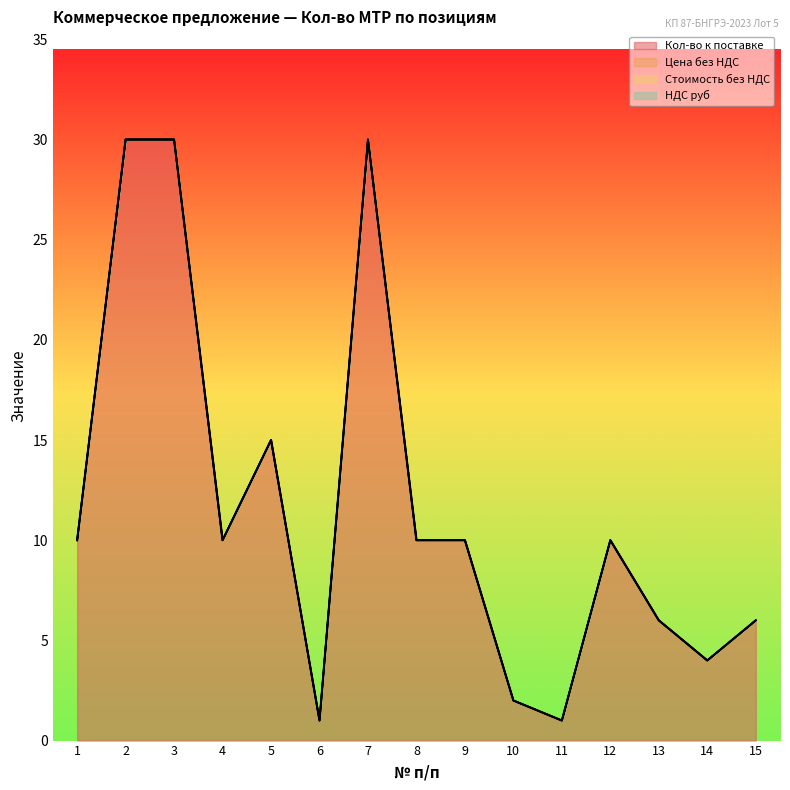

List the labels in order of Кол-во к поставке value, largest first.

2, 3, 7, 5, 1, 4, 8, 9, 12, 13, 15, 14, 10, 6, 11